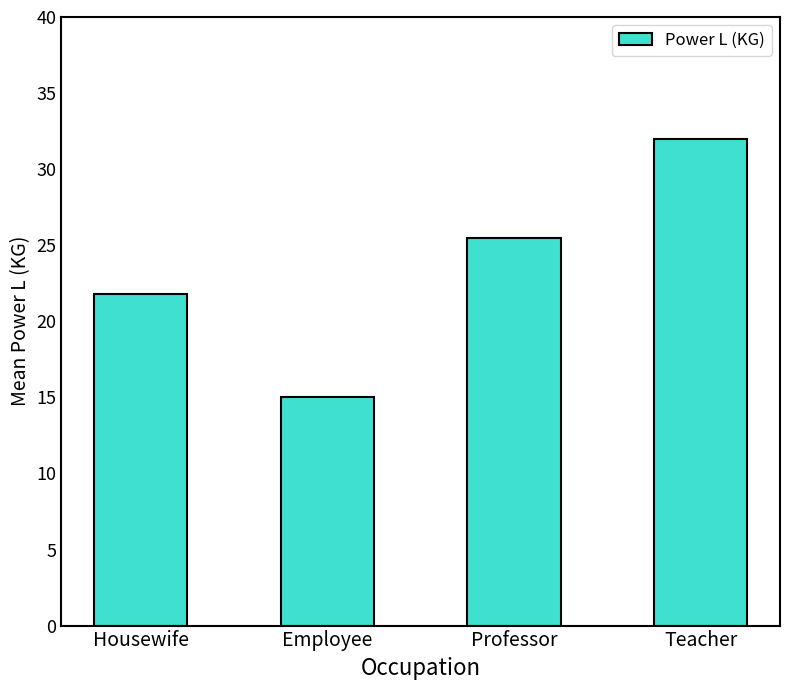

How many data points are above 25?

2